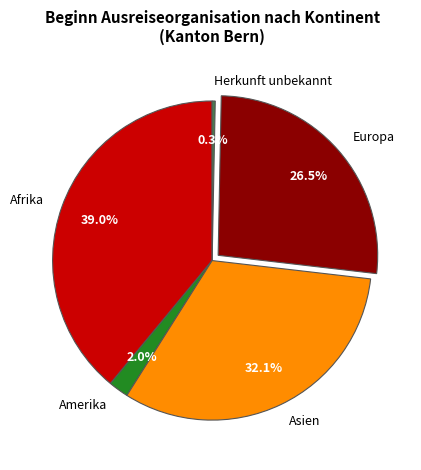

True or false: Herkunft unbekannt accounts for 0% of the total.

True